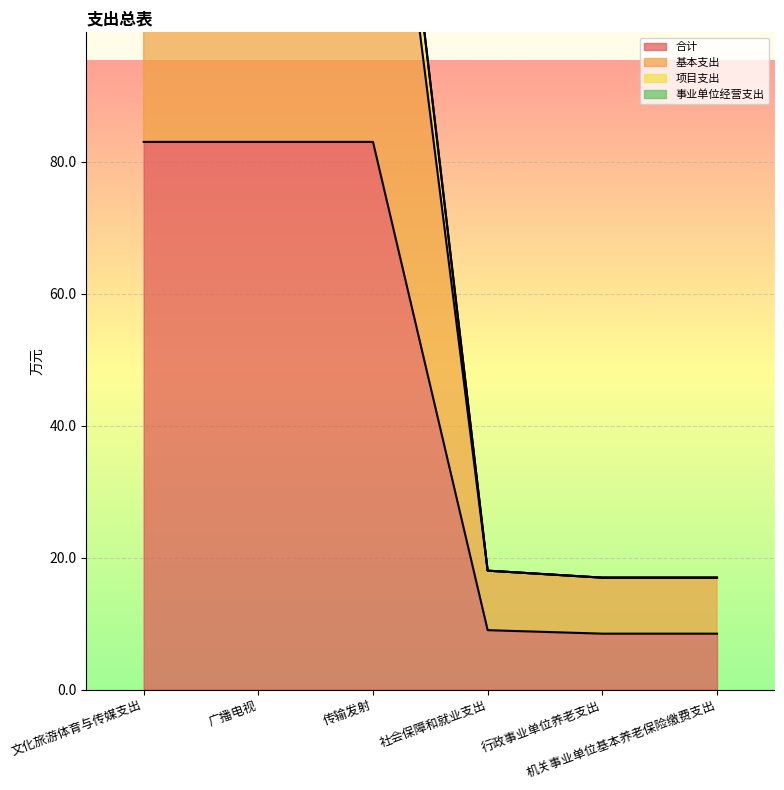

True or false: 项目支出 and 基本支出 intersect in this chart.

False